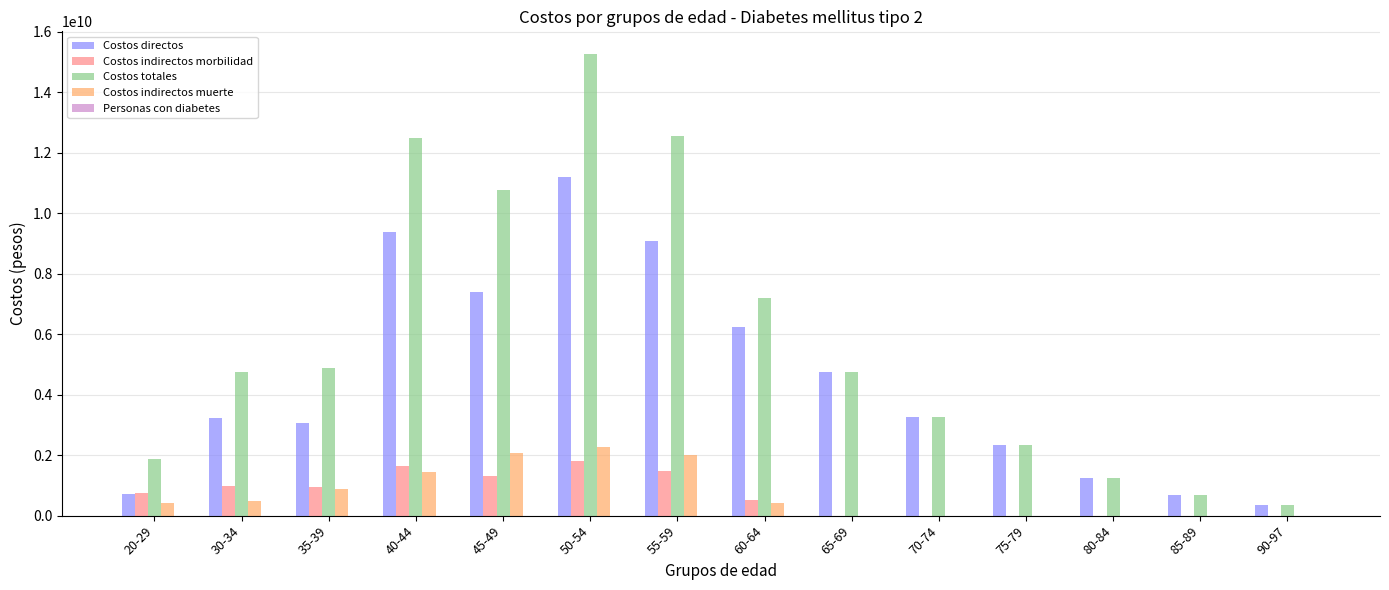

What is the average value of the Costos directos series?

4489549896.3